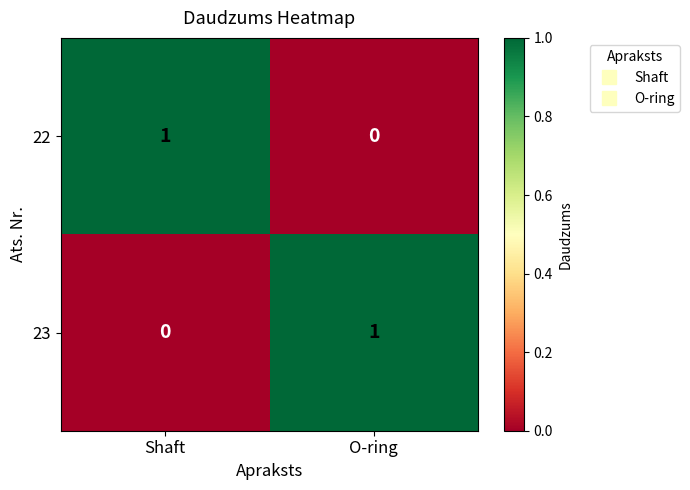

Reading left to right, transcribe all the data shown in this chart.

22: 1	0
23: 0	1